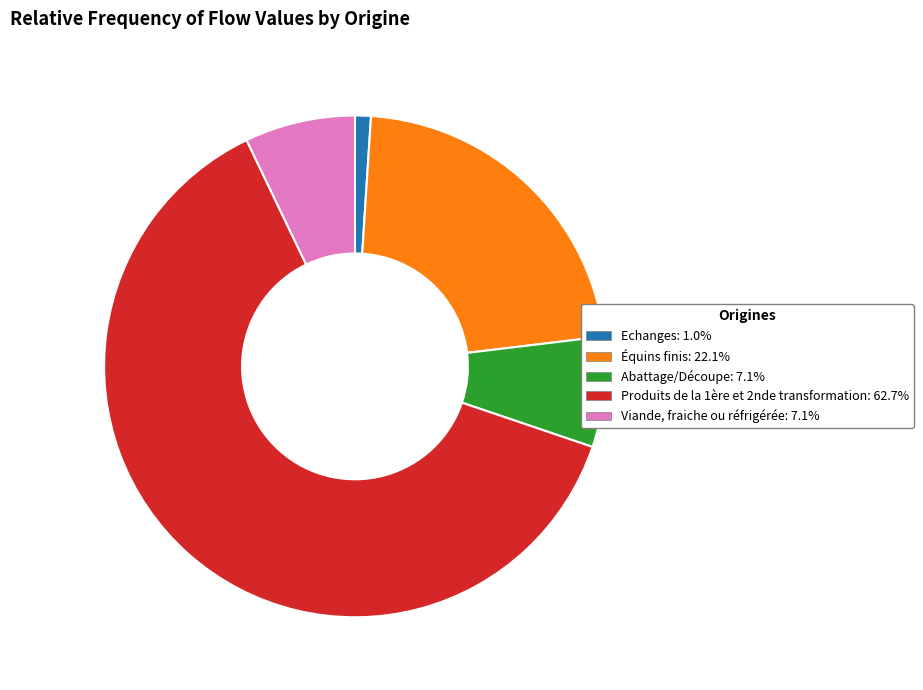

Is there a majority slice in this chart?

Yes